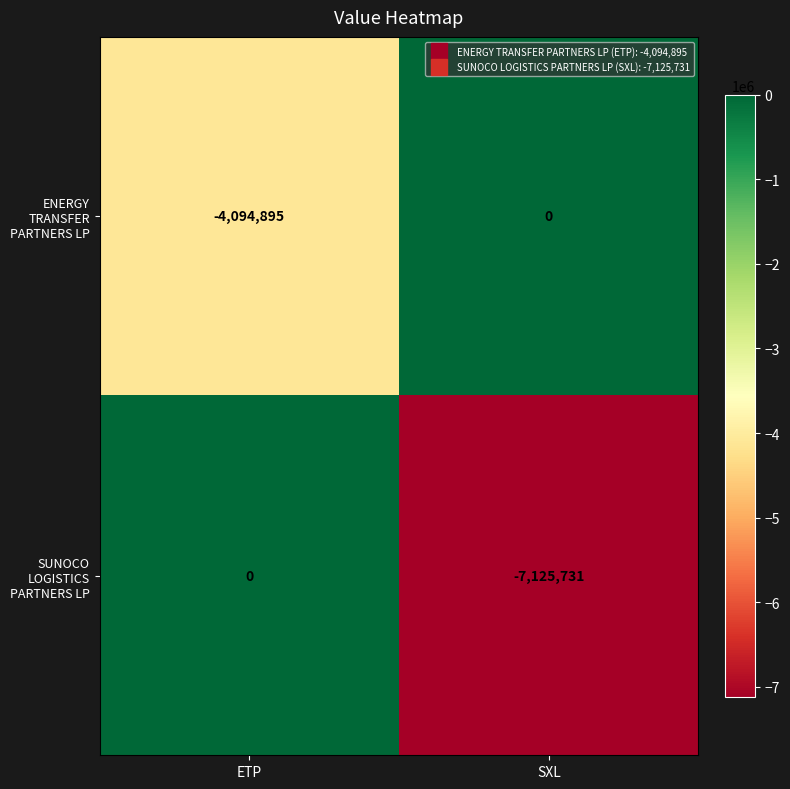

List the series in order of their overall mean, highest first.

ENERGY TRANSFER PARTNERS LP, SUNOCO LOGISTICS PARTNERS LP